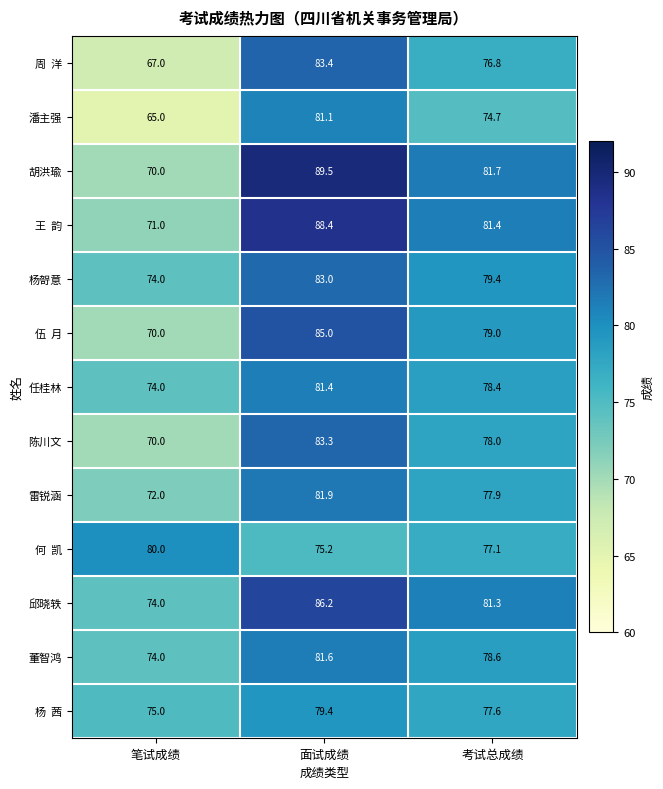

How many series are shown in this chart?

13